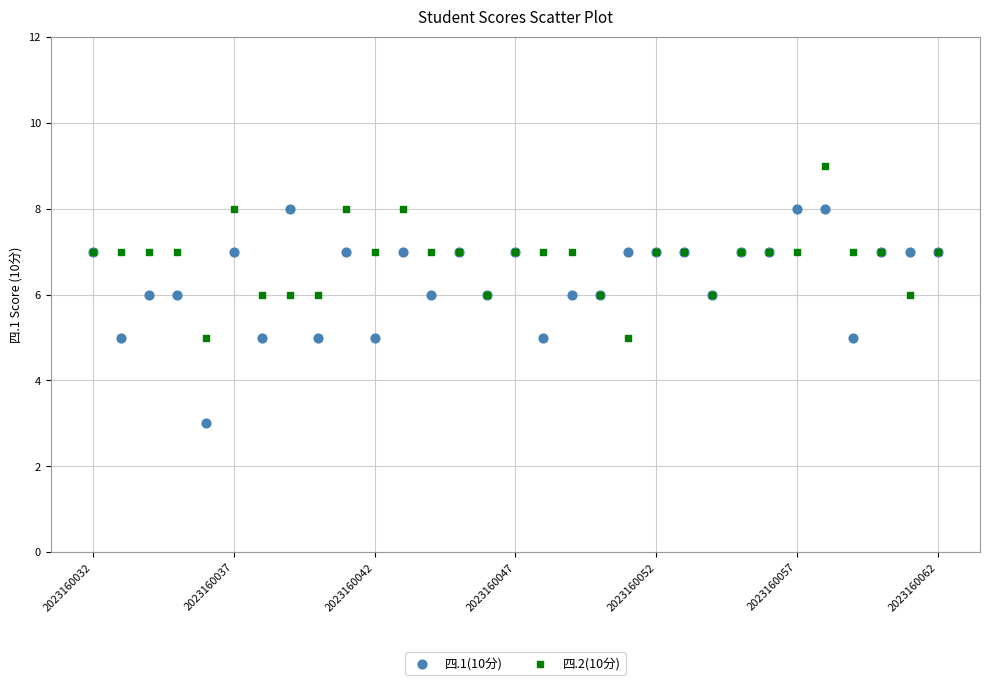

Which series has the widest spread of Y values?

四.1(10分)